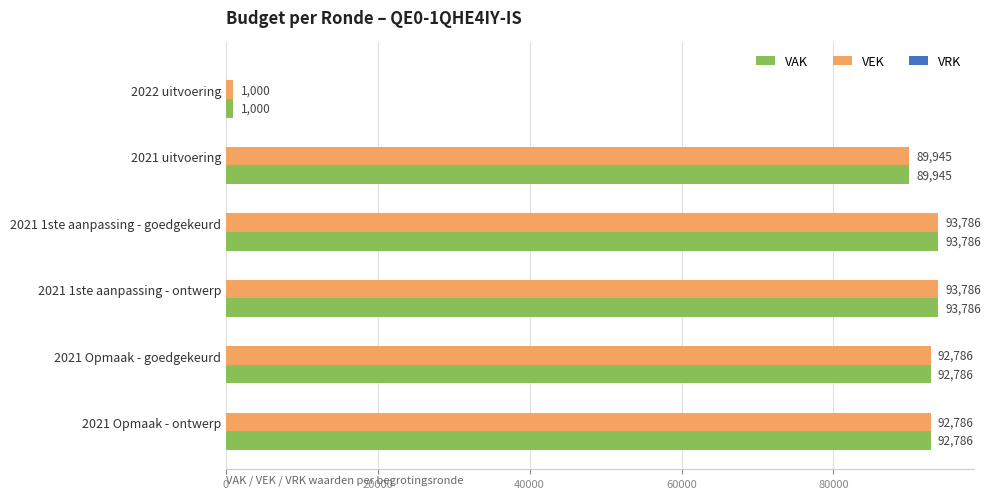

What is the greatest value displayed?

93786